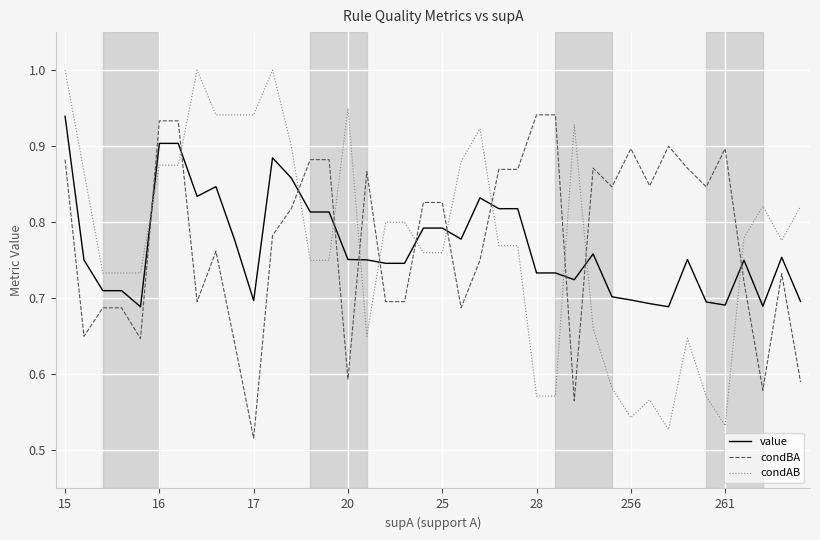

Which series has the widest spread of values?

condAB